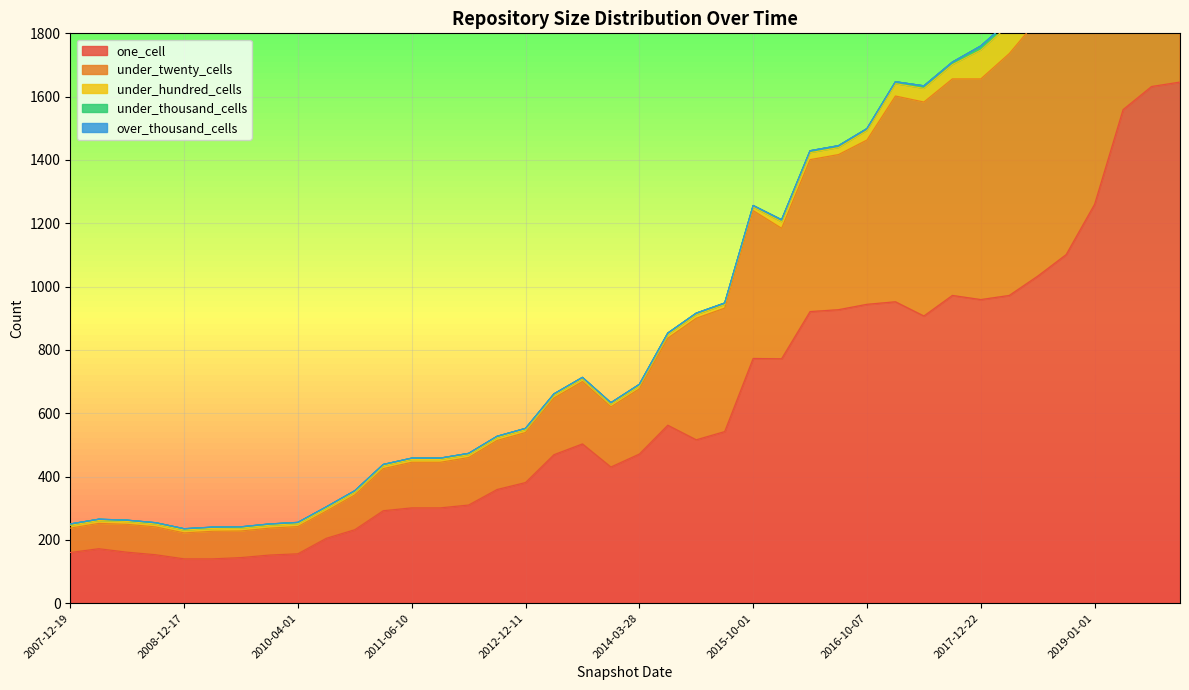

Count the number of data series in this chart.

5